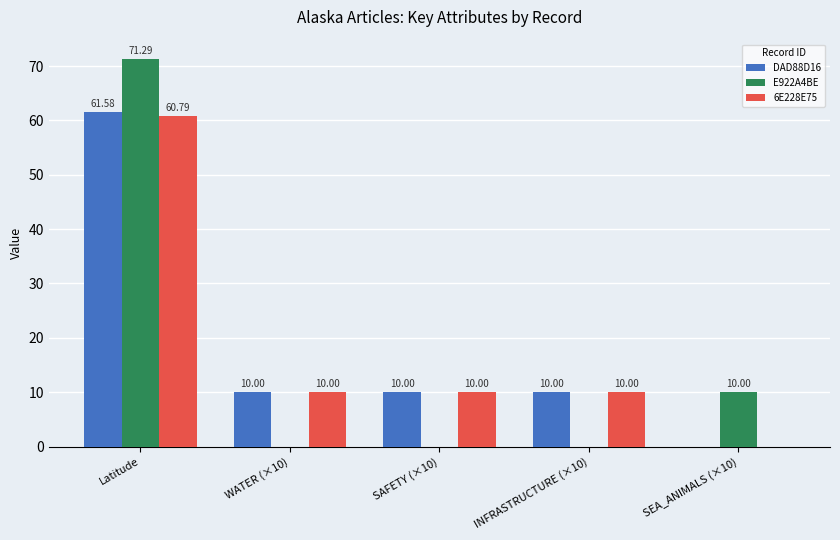

What are all the series names shown in the legend?

DAD88D16, E922A4BE, 6E228E75